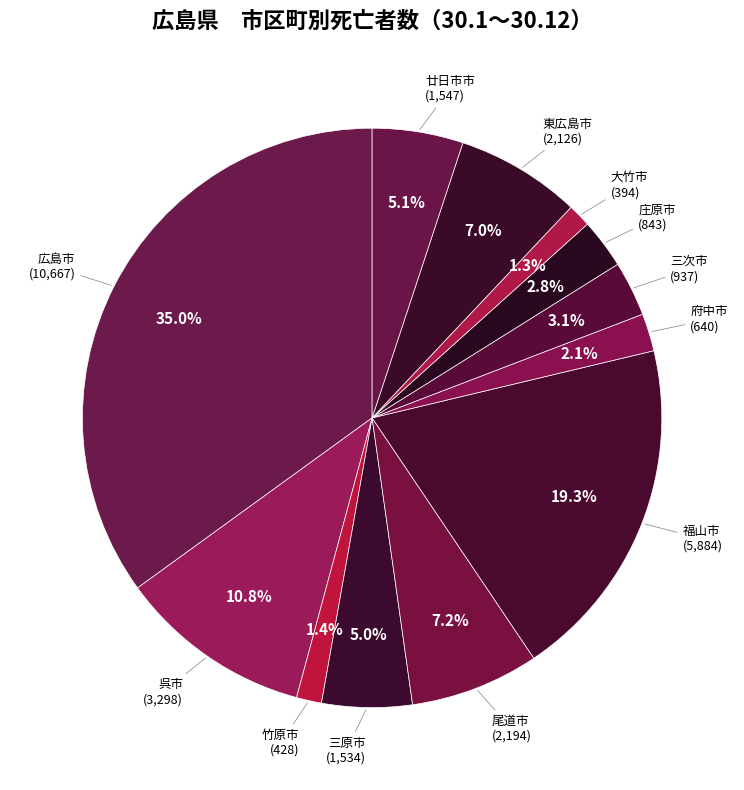

Is there any slice that represents more than half of the pie?

No